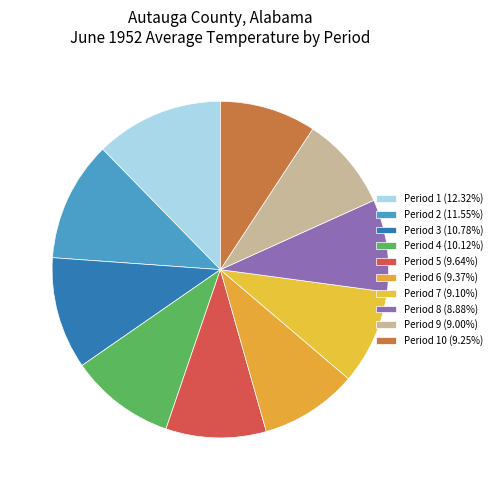

What is the smallest slice in the pie chart?

Period 8